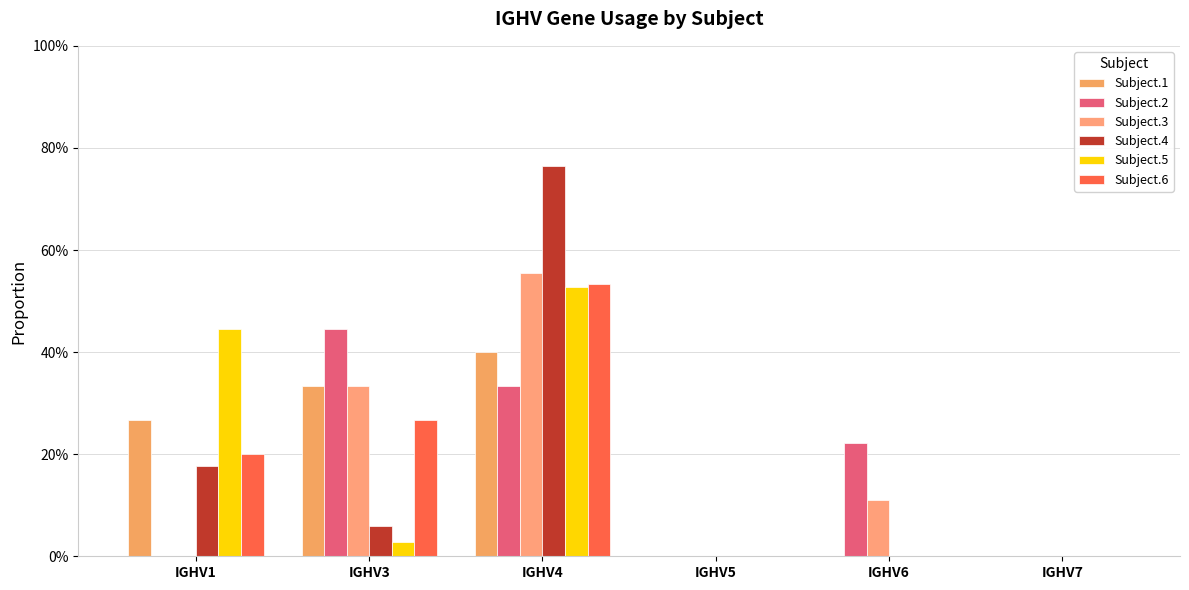

At which category is the sum across all series the highest?

IGHV4